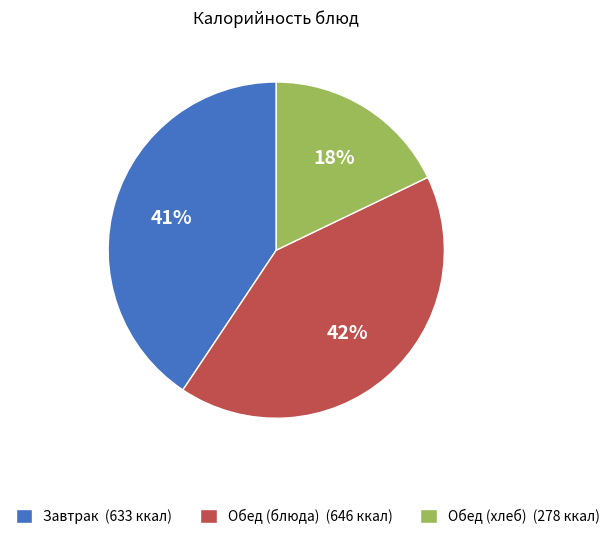

Is the sum of Завтрак (633 ккал) and Обед (блюда) (646 ккал) greater than half?

Yes